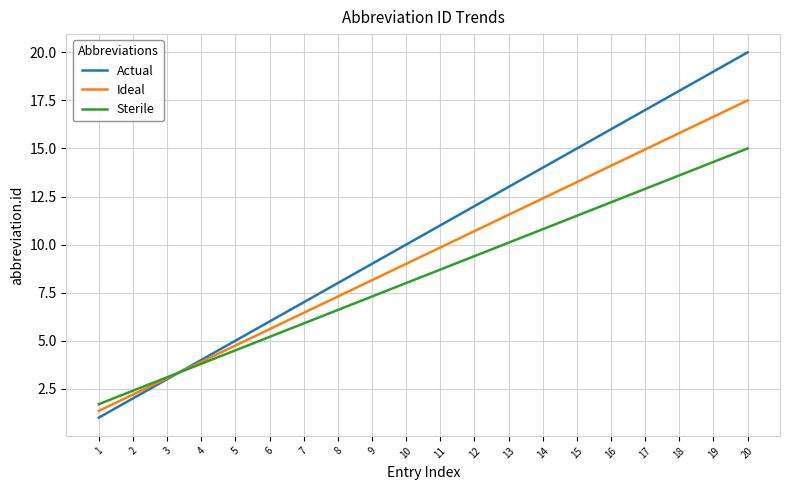

What is the total value across all series at 16?

42.3